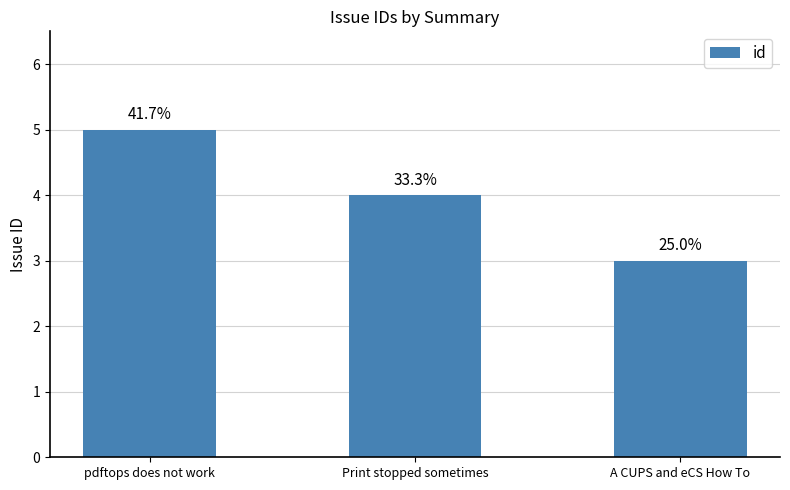

Read the value at pdftops does not work.

5